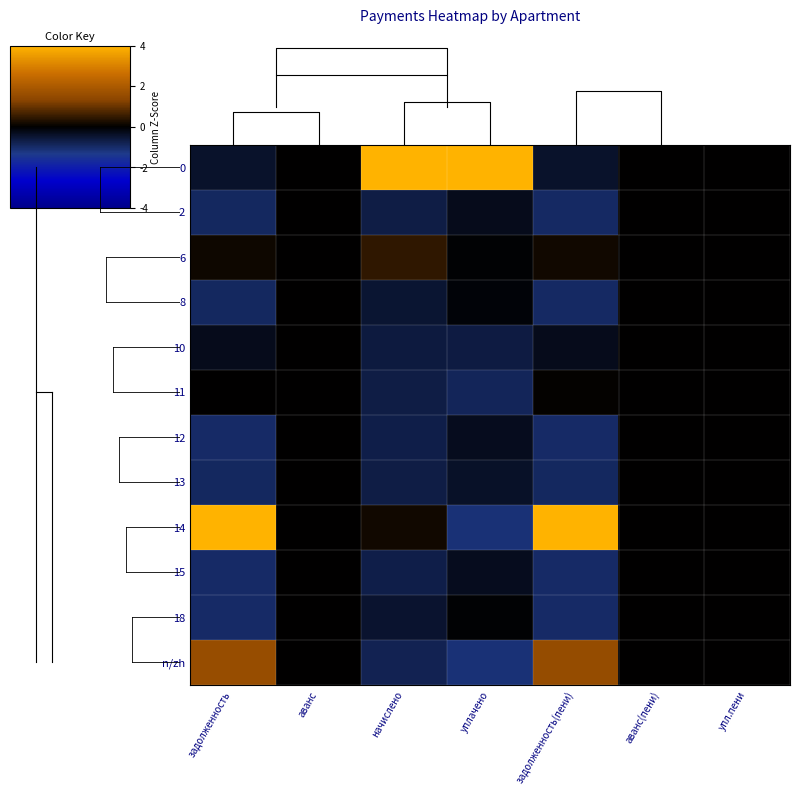

How many values in n/zh are below zero?

2